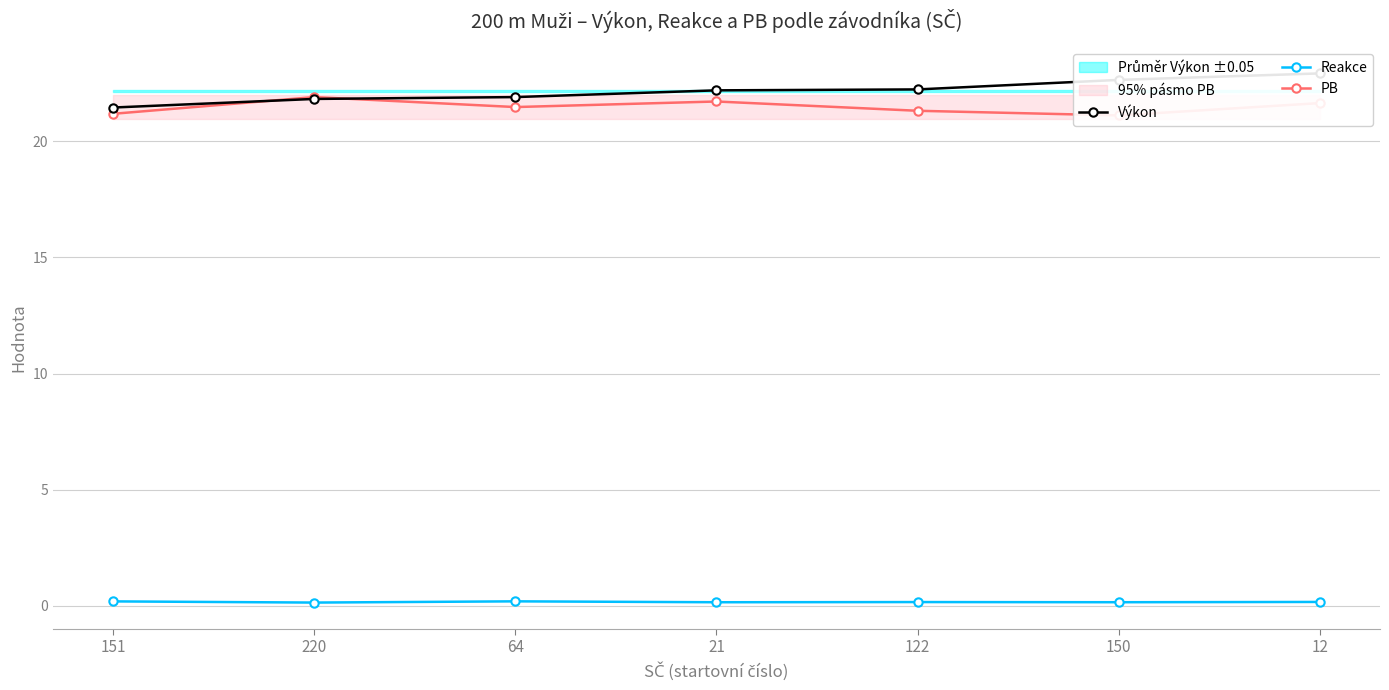

Reading left to right, extract all data points from this chart.

Výkon: 151=21.5	220=21.8	64=21.9	21=22.2	122=22.2	150=22.6	12=22.9
Reakce: 151=0.2	220=0.1	64=0.2	21=0.1	122=0.2	150=0.1	12=0.2
PB: 151=21.2	220=21.9	64=21.5	21=21.7	122=21.3	150=21.1	12=21.6